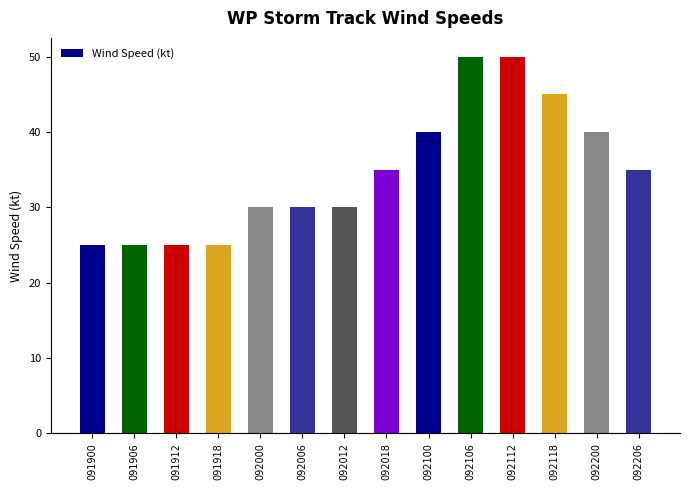

Reading right to left, list all the values displayed in this chart.

35	40	45	50	50	40	35	30	30	30	25	25	25	25